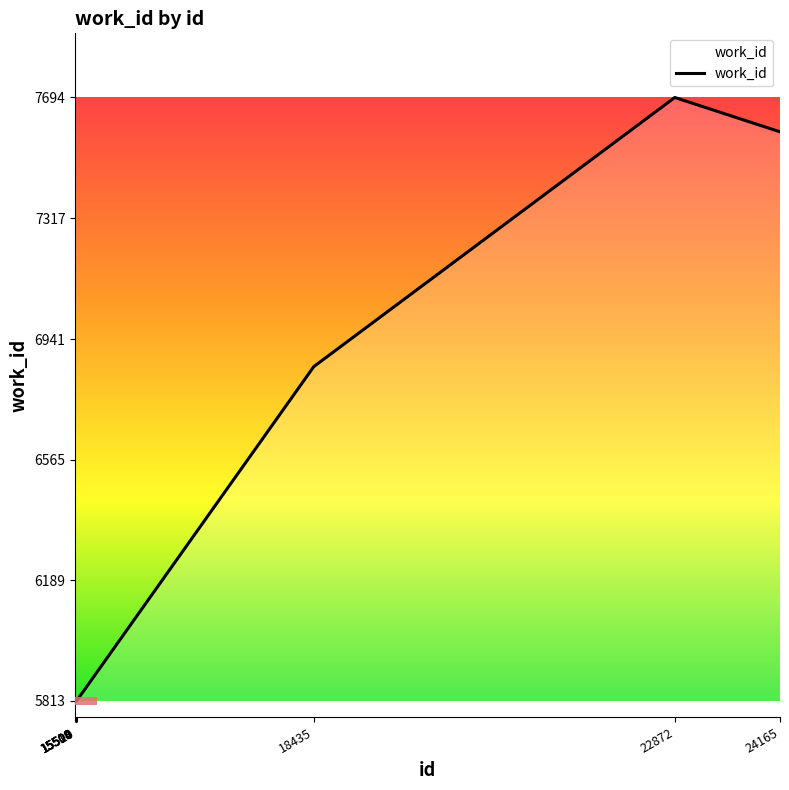

True or false: the data shows 5813 at 15504.

True